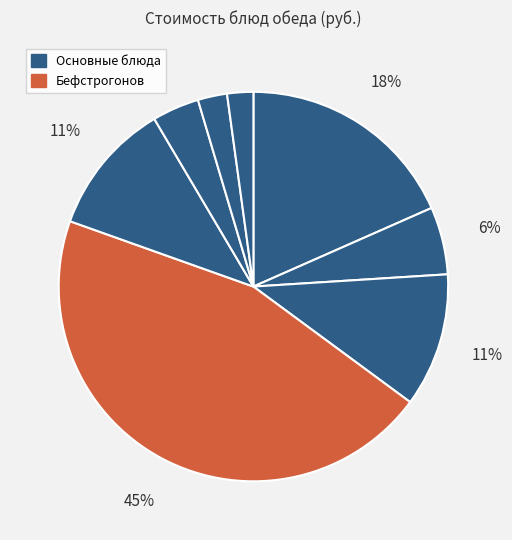

How many segments does this pie chart have?

8